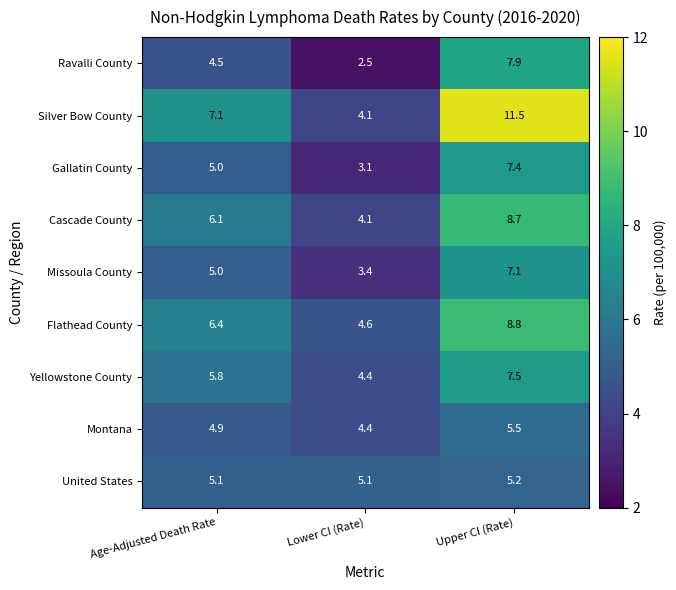

Which series has the widest spread of values?

Silver Bow County